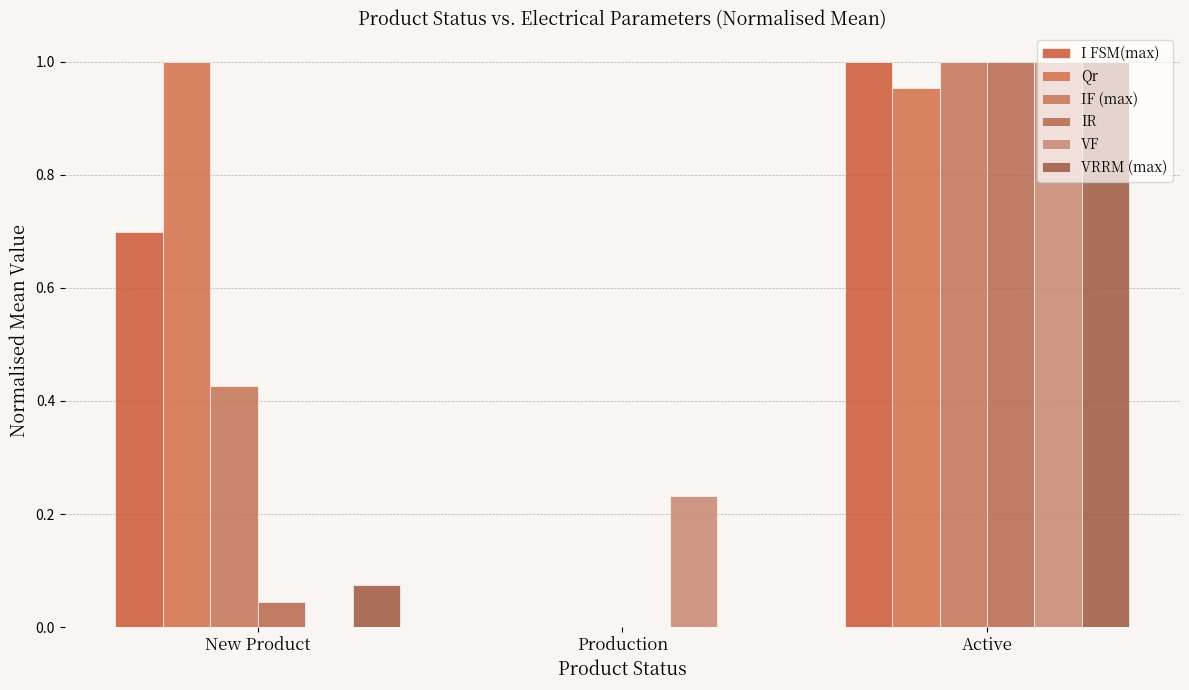

Which category has the lowest value across all series?

Production